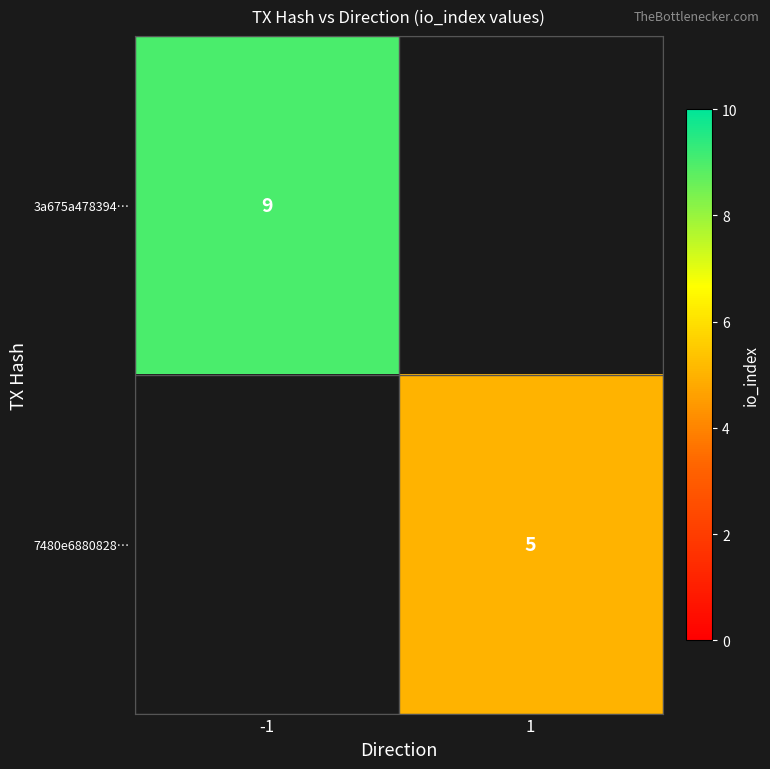

Is it true that 7480e6880828… equals 5 at 1?

True